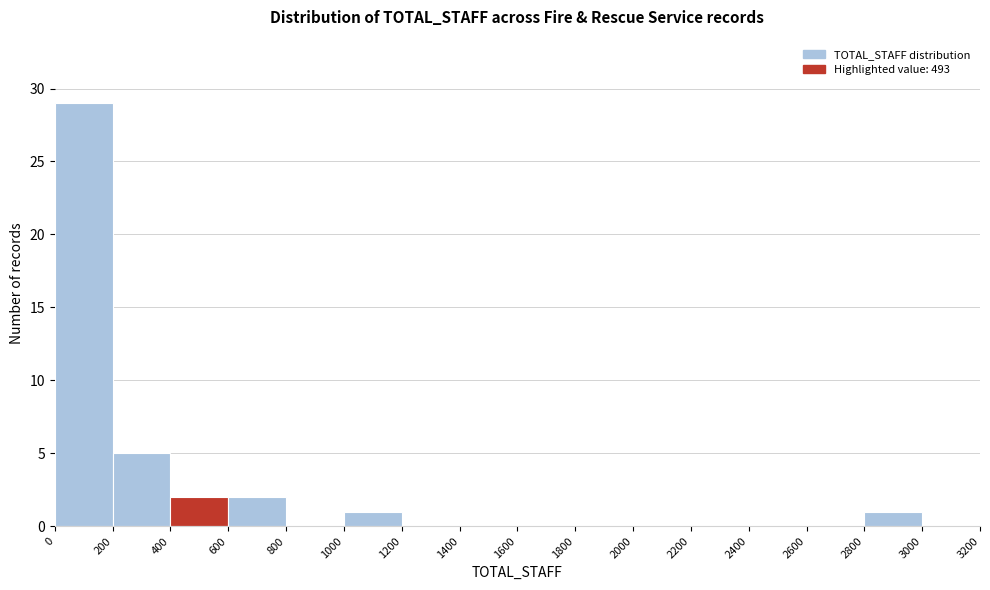

What is the height of the bar covering 400 to 600 on the x-axis? The values are not printed on the chart, so give them approximately, as read against the axis.

2